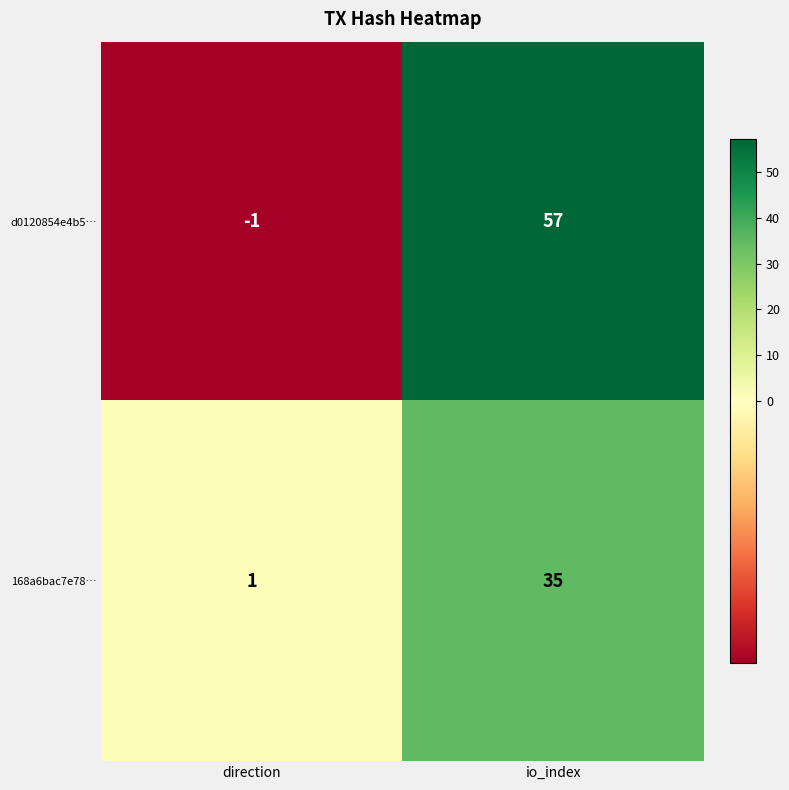

Reading left to right, what are all the values shown in this chart?

d0120854e4b5…: direction=-1	io_index=57
168a6bac7e78…: direction=1	io_index=35